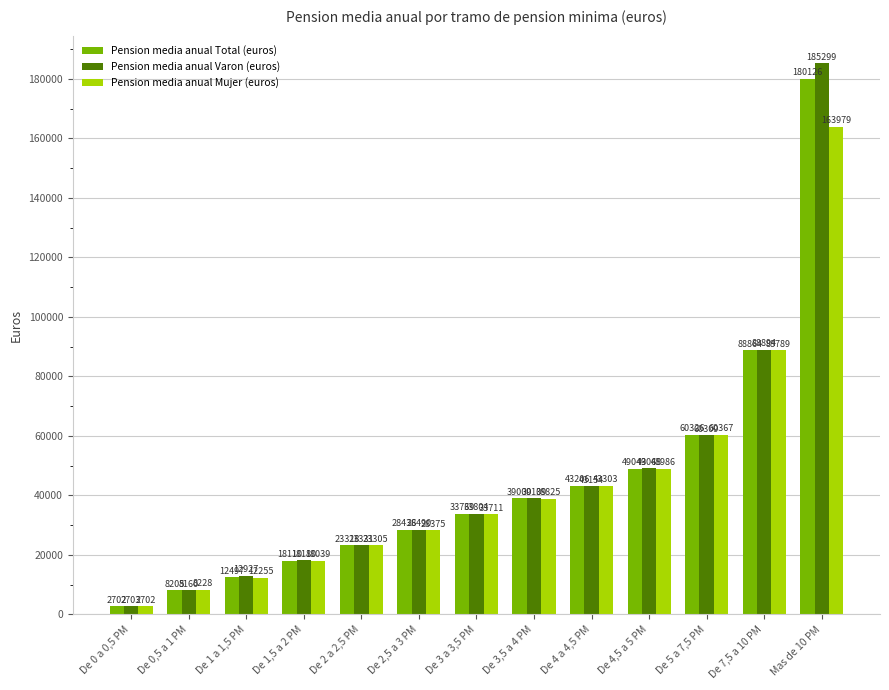

What is the label of the 13th bar from the right?

De 0 a 0,5 PM